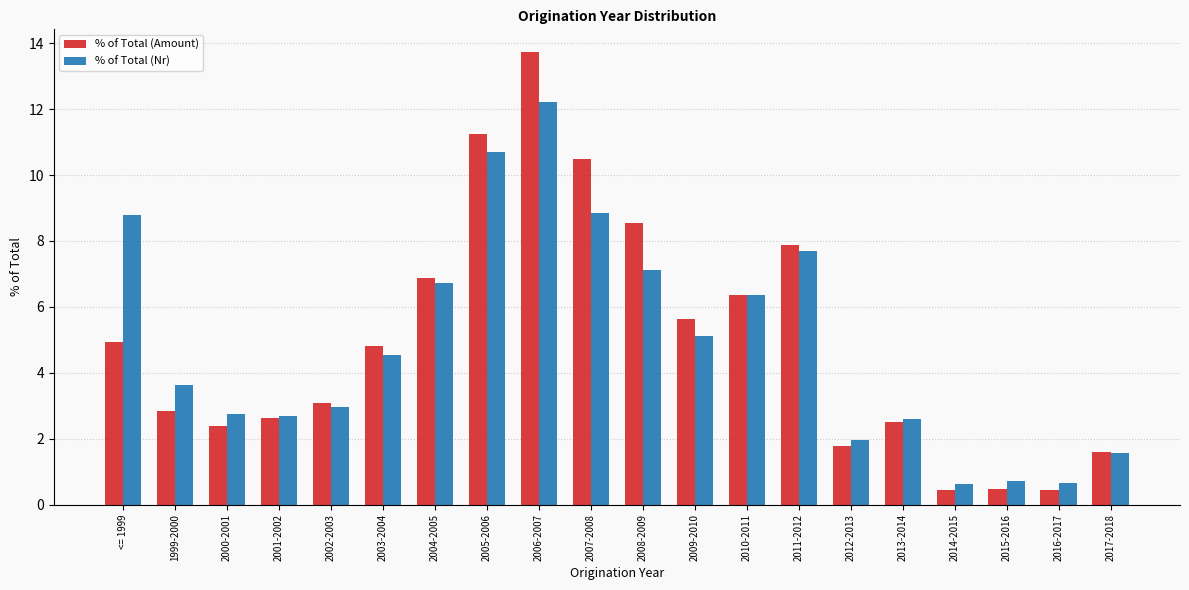

At which label does % of Total (Nr) first exceed 4?

<= 1999